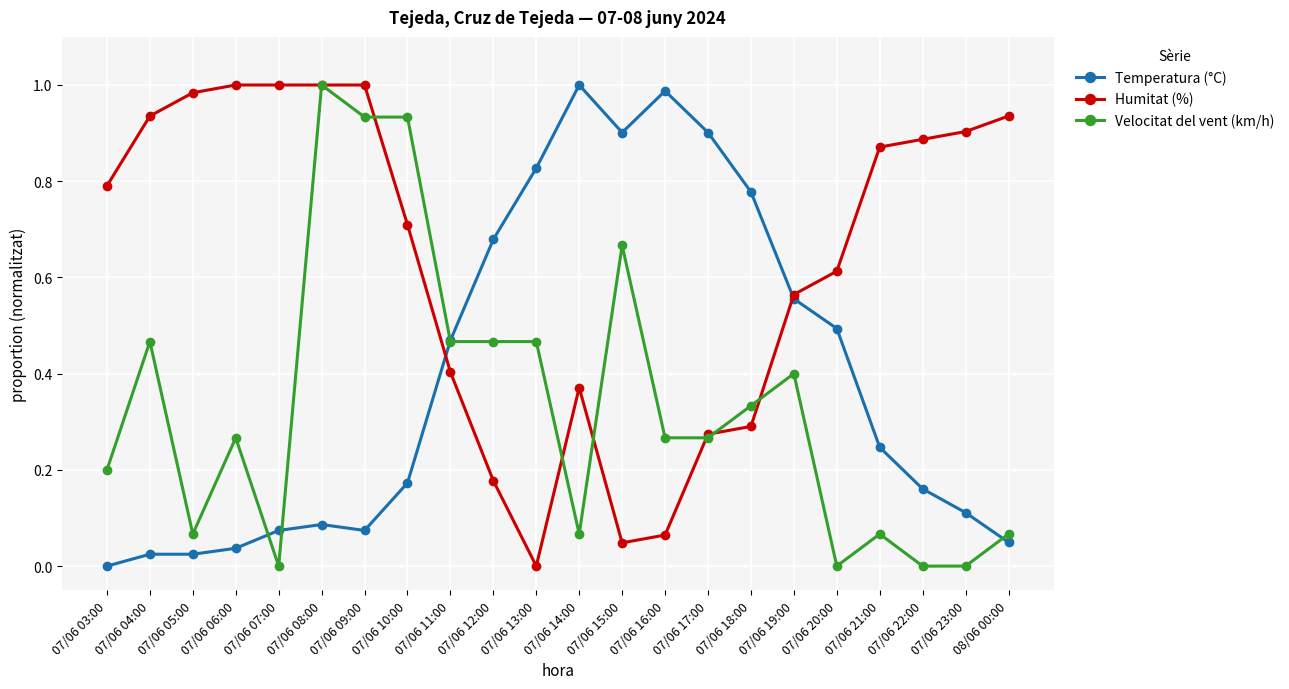

Between 07/06 04:00 and 07/06 05:00, which series saw the biggest shift?

Velocitat del vent (km/h)